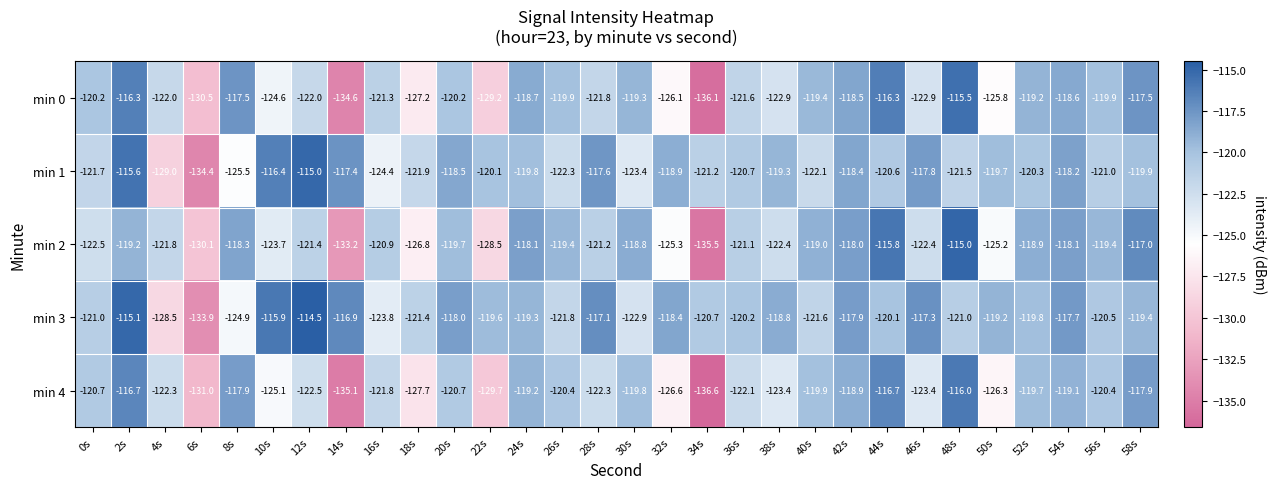

The min 0 series shows -170.1 at 2s. True or false?

False